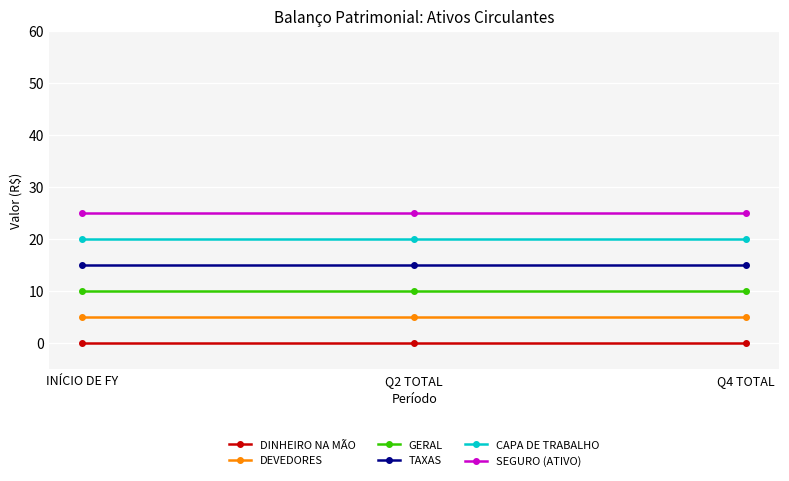

What is the label of the 3rd point from the left?

Q4 TOTAL